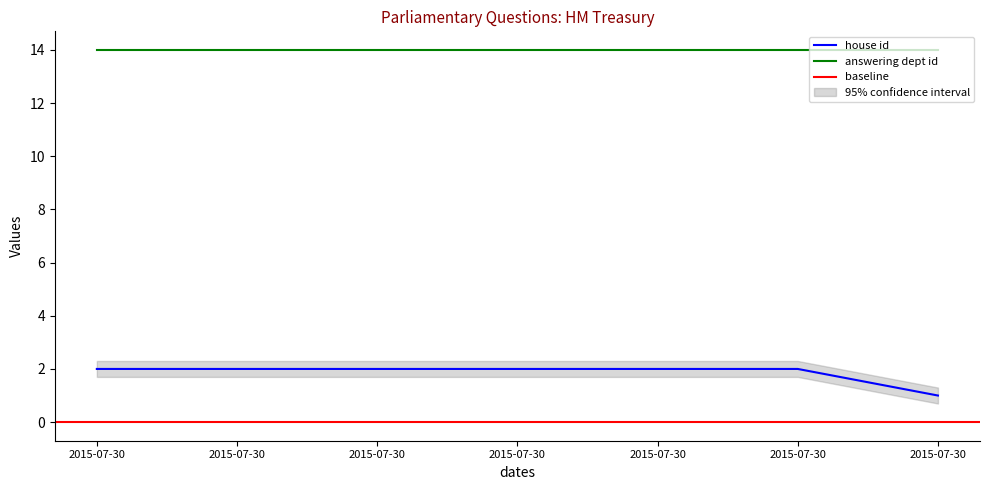

At which label is the value closest to 1?

2015-07-30